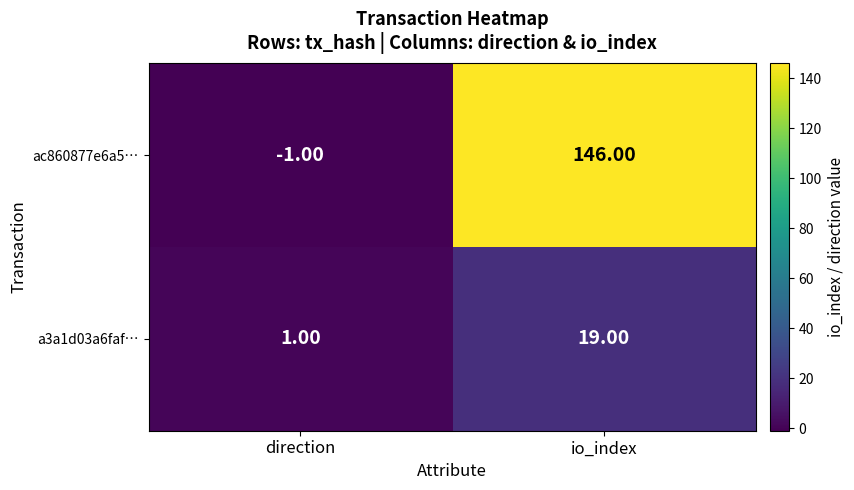

Which series has the largest total across all categories?

ac860877e6a5…